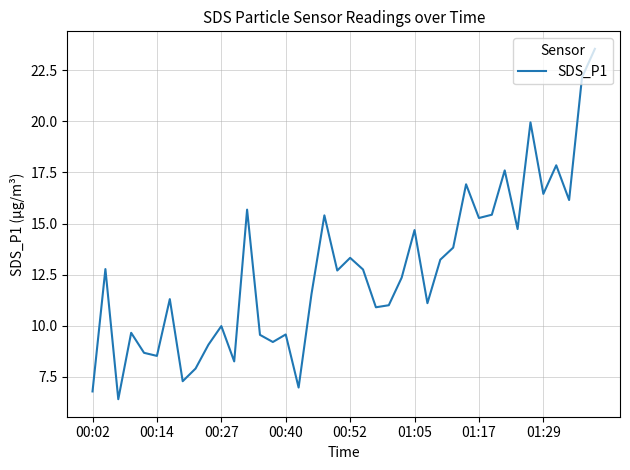

What is the minimum value shown in the chart?

6.4